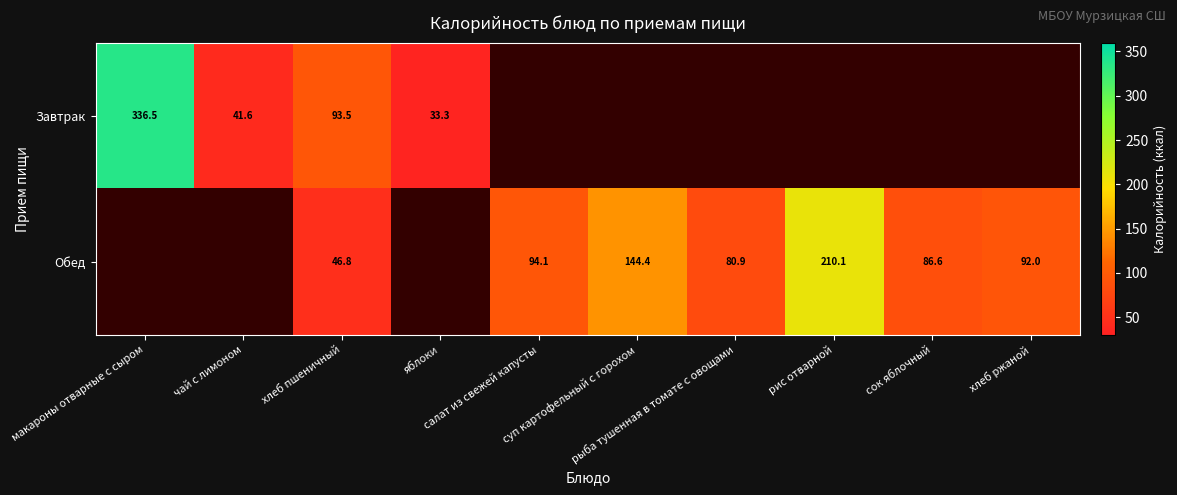

At which category is the sum across all series the highest?

хлеб пшеничный